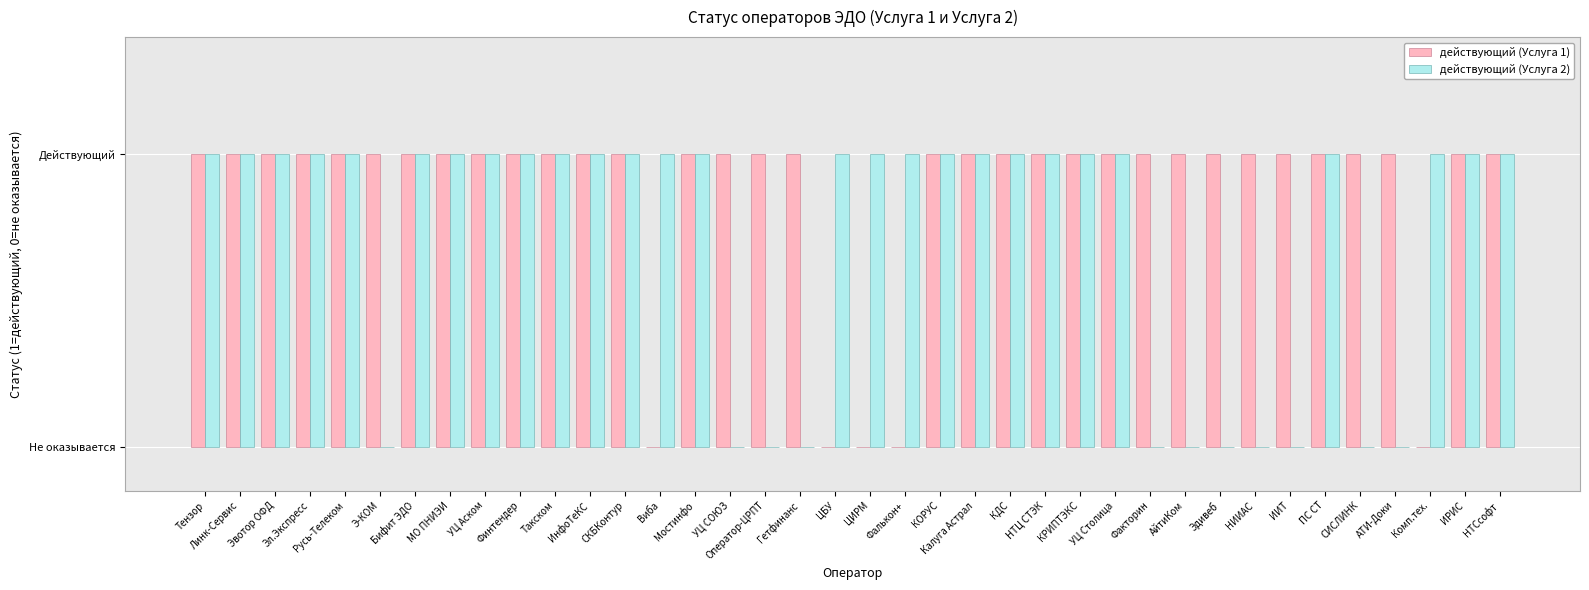

Are the bars horizontal?

No